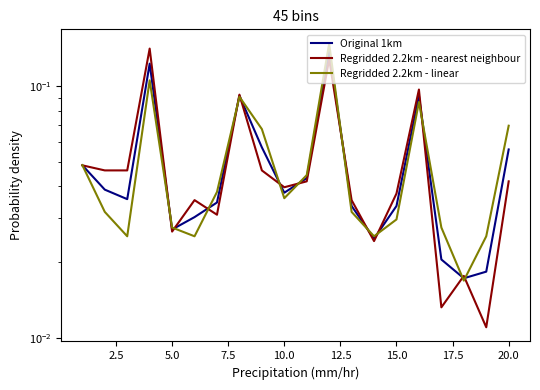

The Regridded 2.2km - linear series shows 0.1 at 10.0. True or false?

False